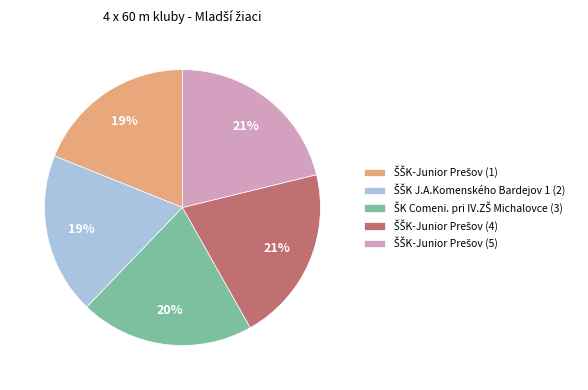

To the nearest percent, what is the difference between the largest and smallest slice percentages?

2%